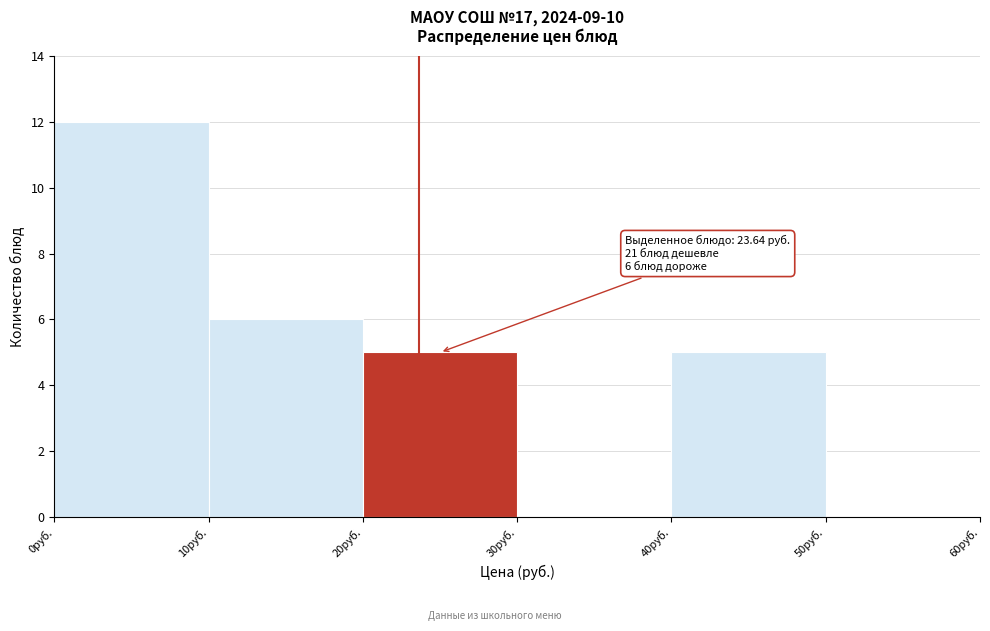

Which range on the x-axis has the tallest bar?

0 to 10